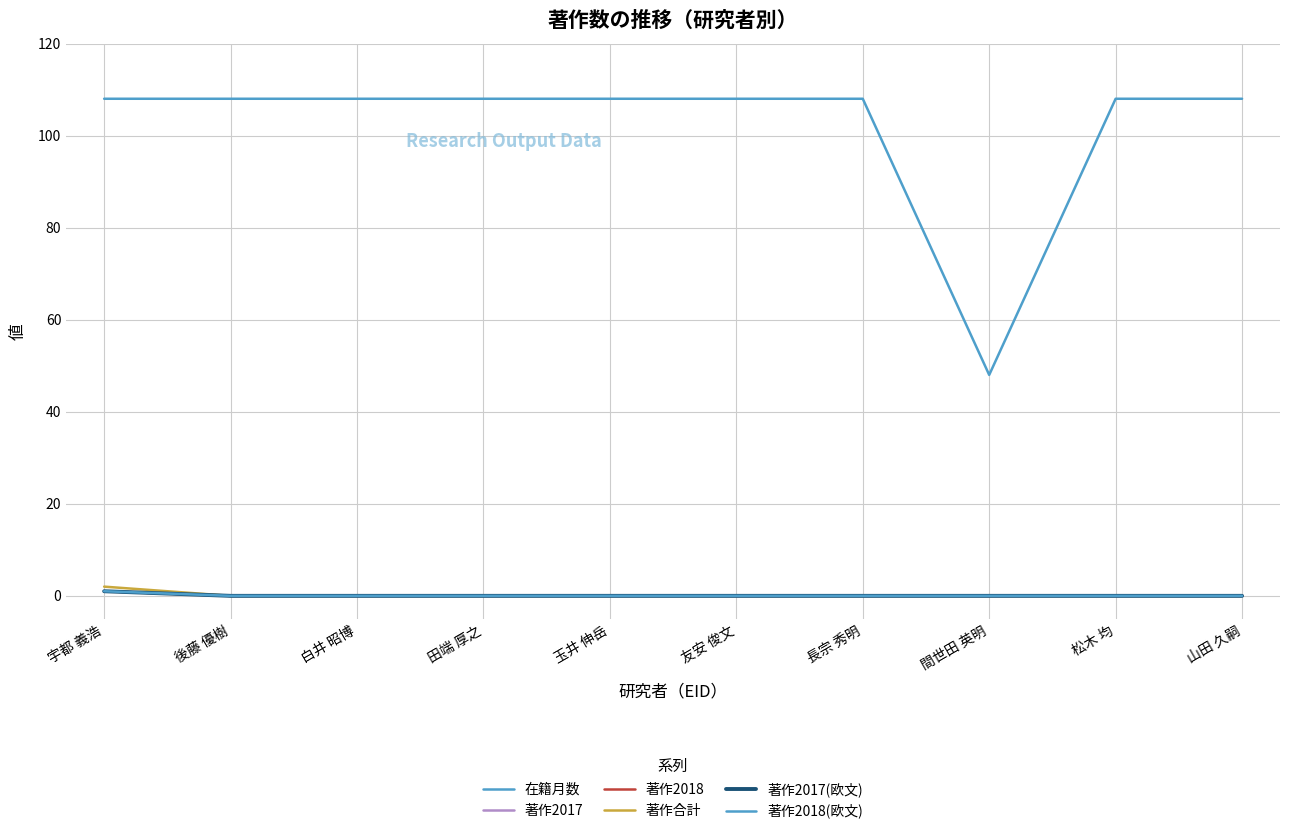

Reading left to right, extract all data points from this chart.

在籍月数: 108	108	108	108	108	108	108	48	108	108
著作2017: 1	0	0	0	0	0	0	0	0	0
著作2018: 1	0	0	0	0	0	0	0	0	0
著作合計: 2	0	0	0	0	0	0	0	0	0
著作2017(欧文): 1	0	0	0	0	0	0	0	0	0
著作2018(欧文): 1	0	0	0	0	0	0	0	0	0